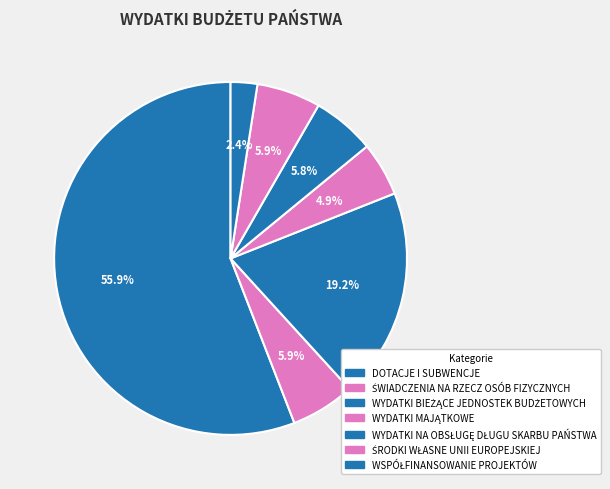

Rank the categories by value from lowest to highest.

WSPÓŁFINANSOWANIE PROJEKTÓW, WYDATKI MAJĄTKOWE, WYDATKI NA OBSŁUGĘ DŁUGU SKARBU PAŃSTWA, ŚRODKI WŁASNE UNII EUROPEJSKIEJ, ŚWIADCZENIA NA RZECZ OSÓB FIZYCZNYCH, WYDATKI BIEŻĄCE JEDNOSTEK BUDŻETOWYCH, DOTACJE I SUBWENCJE